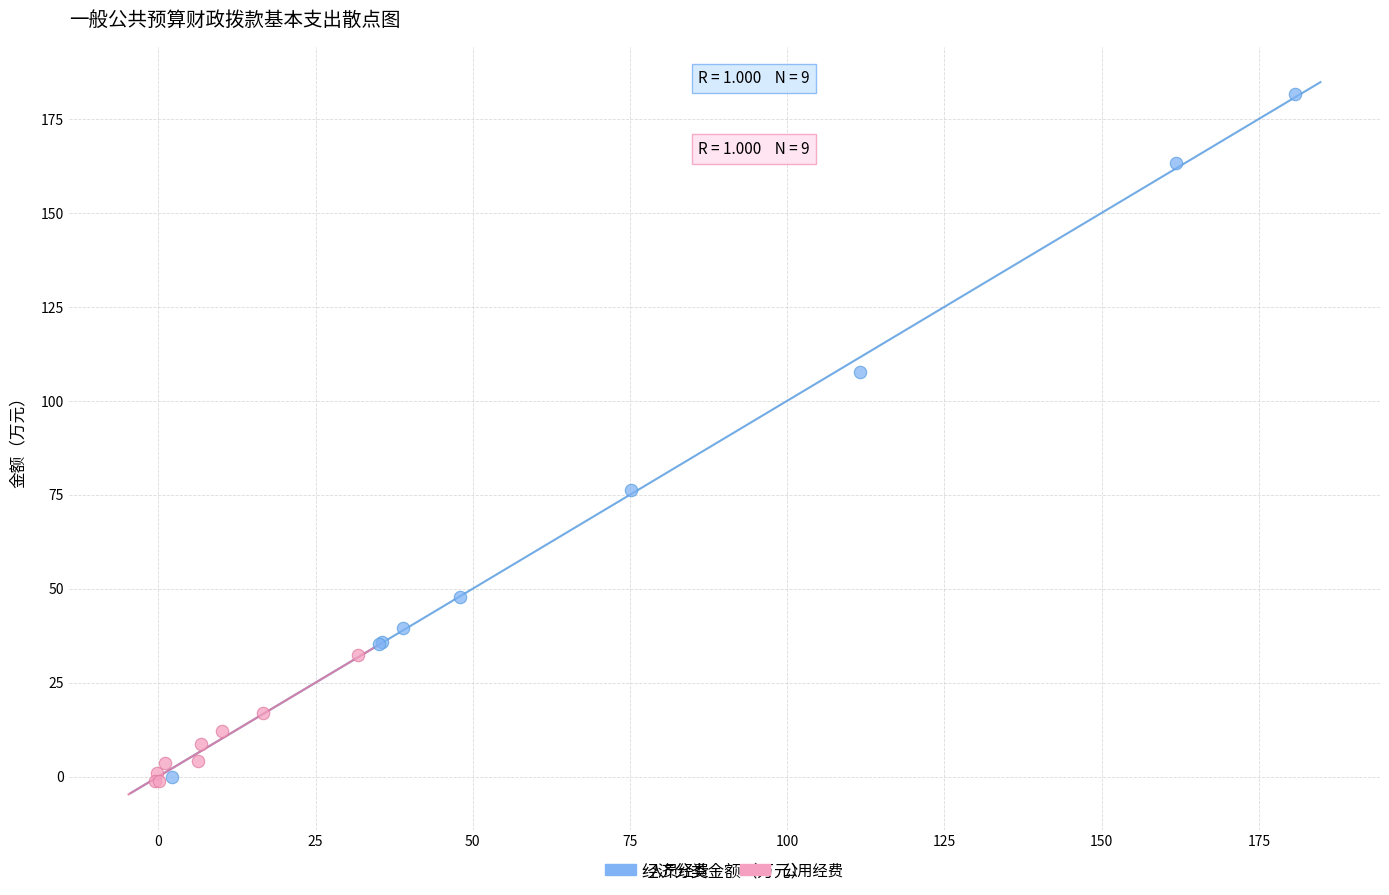

Which series contains the highest Y value?

人员经费